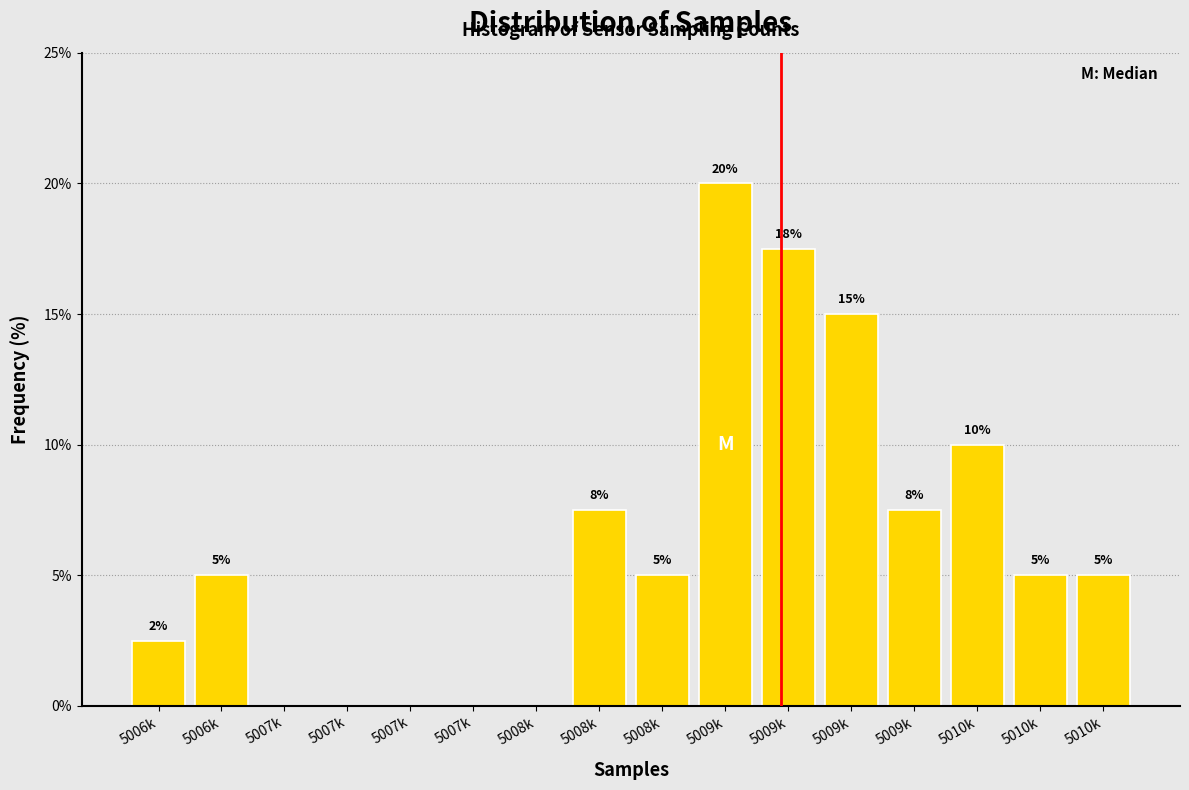

Are the bars horizontal?

No